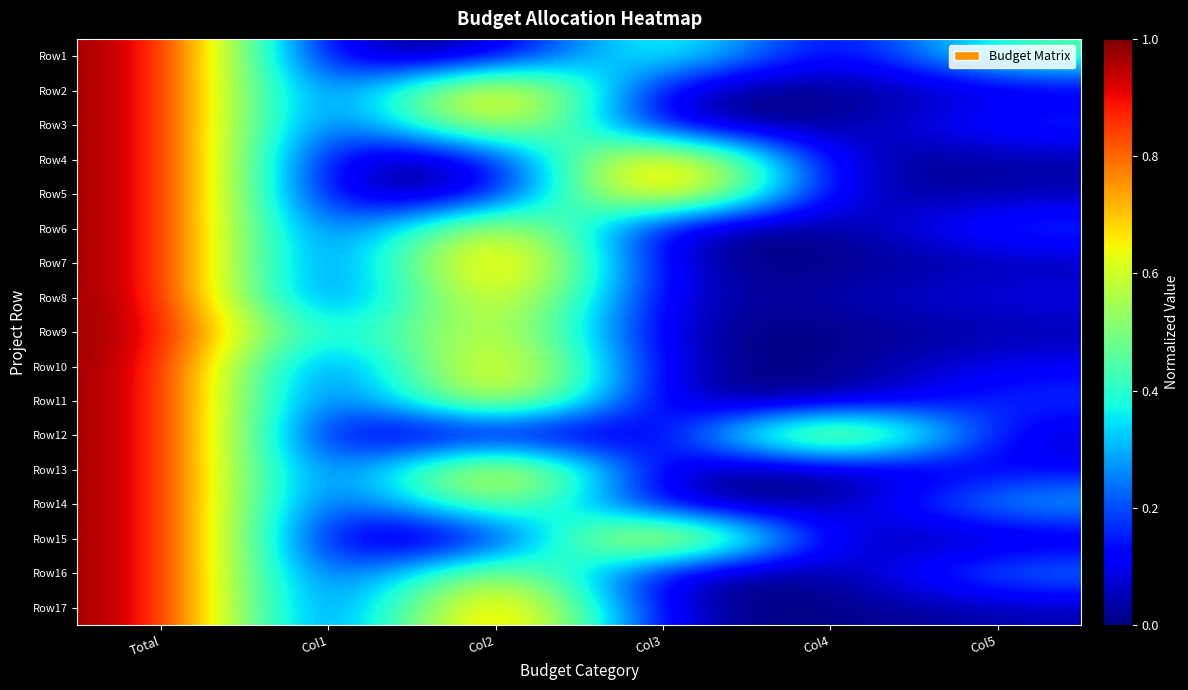

Reading right to left, extract all data points from this chart.

Row1: Col5=0.5	Col4=0.0	Col3=0.5	Col2=0.0	Col1=0.0	Total=1.0
Row2: Col5=0.1	Col4=0.0	Col3=0.0	Col2=0.9	Col1=0.0	Total=1.0
Row3: Col5=0.2	Col4=0.0	Col3=0.0	Col2=0.8	Col1=0.0	Total=1.0
Row4: Col5=0.0	Col4=0.0	Col3=0.9	Col2=0.0	Col1=0.0	Total=1.0
Row5: Col5=0.0	Col4=0.0	Col3=1.0	Col2=0.0	Col1=0.0	Total=1.0
Row6: Col5=0.2	Col4=0.0	Col3=0.0	Col2=0.8	Col1=0.0	Total=1.0
Row7: Col5=0.0	Col4=0.0	Col3=0.0	Col2=1.0	Col1=0.0	Total=1.0
Row8: Col5=0.1	Col4=0.0	Col3=0.0	Col2=0.9	Col1=0.0	Total=1.0
Row9: Col5=0.0	Col4=0.0	Col3=0.0	Col2=0.8	Col1=0.2	Total=1.0
Row10: Col5=0.1	Col4=0.0	Col3=0.0	Col2=0.9	Col1=0.0	Total=1.0
Row11: Col5=0.2	Col4=0.0	Col3=0.0	Col2=0.8	Col1=0.0	Total=1.0
Row12: Col5=0.0	Col4=0.9	Col3=0.0	Col2=0.1	Col1=0.0	Total=1.0
Row13: Col5=0.1	Col4=0.0	Col3=0.0	Col2=0.9	Col1=0.0	Total=1.0
Row14: Col5=0.3	Col4=0.0	Col3=0.0	Col2=0.7	Col1=0.0	Total=1.0
Row15: Col5=0.0	Col4=0.0	Col3=1.0	Col2=0.0	Col1=0.0	Total=1.0
Row16: Col5=0.3	Col4=0.0	Col3=0.0	Col2=0.7	Col1=0.0	Total=1.0
Row17: Col5=0.0	Col4=0.0	Col3=0.0	Col2=1.0	Col1=0.0	Total=1.0